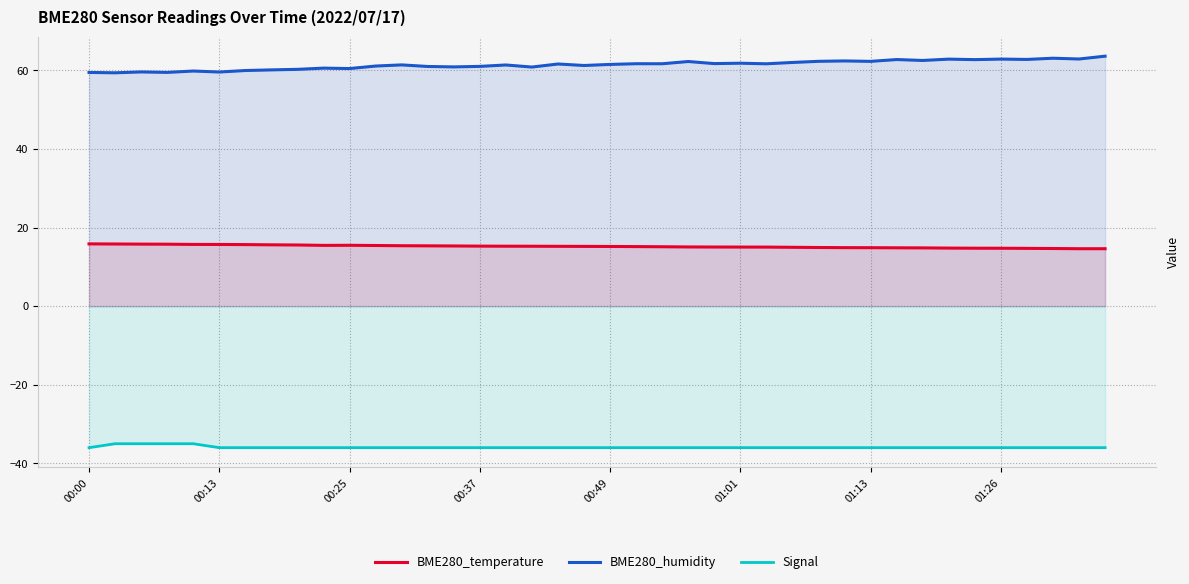

Is it true that Signal equals -15.4 at 01:26?

False